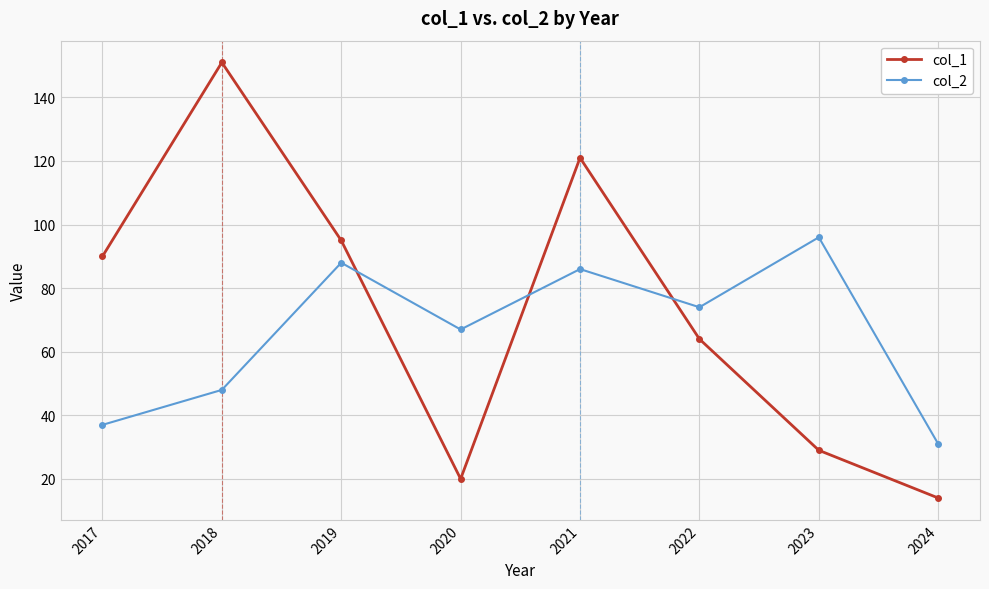

How many lines are shown in the chart?

2